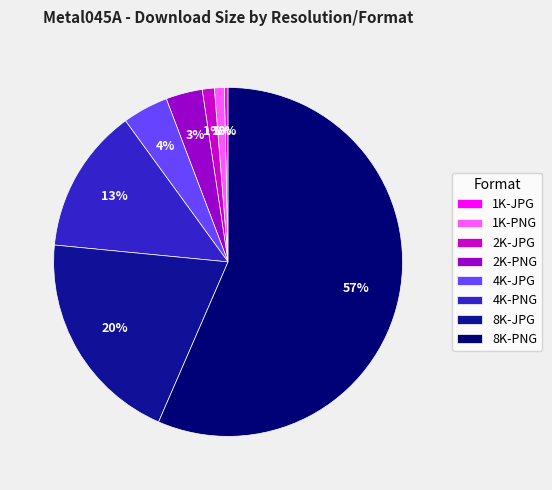

Between 4K-JPG and 2K-JPG, which is larger?

4K-JPG